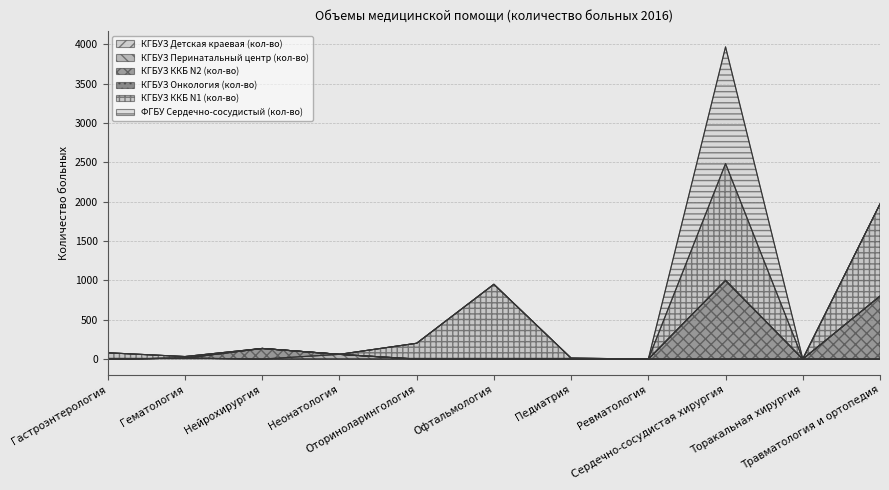

True or false: КГБУЗ Детская краевая (кол-во) and КГБУЗ ККБ N2 (кол-во) cross at least once.

False